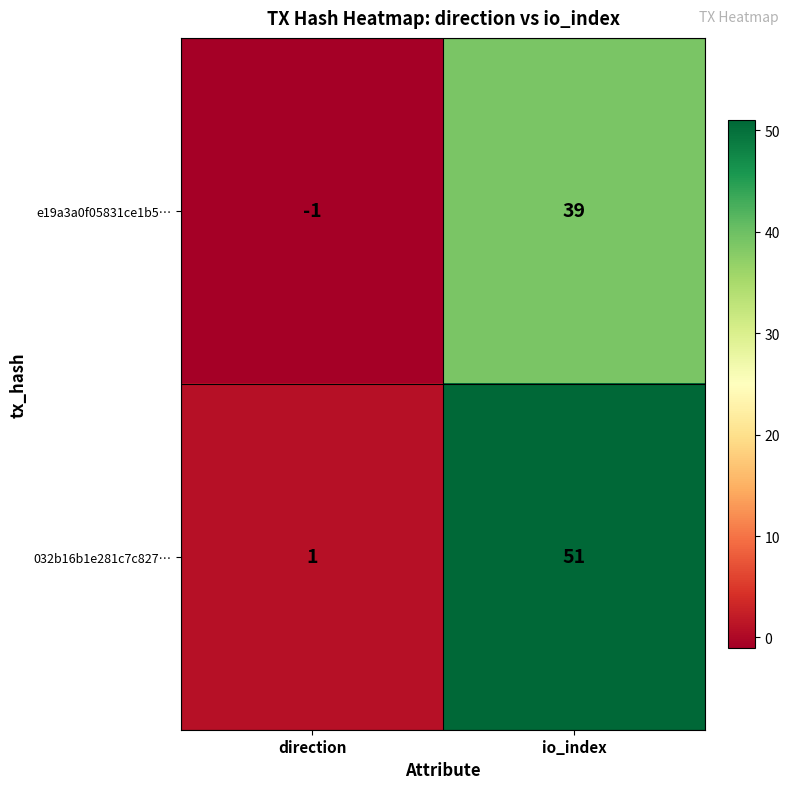

What is the average value of the 032b16b1e281c7c827… series?

26